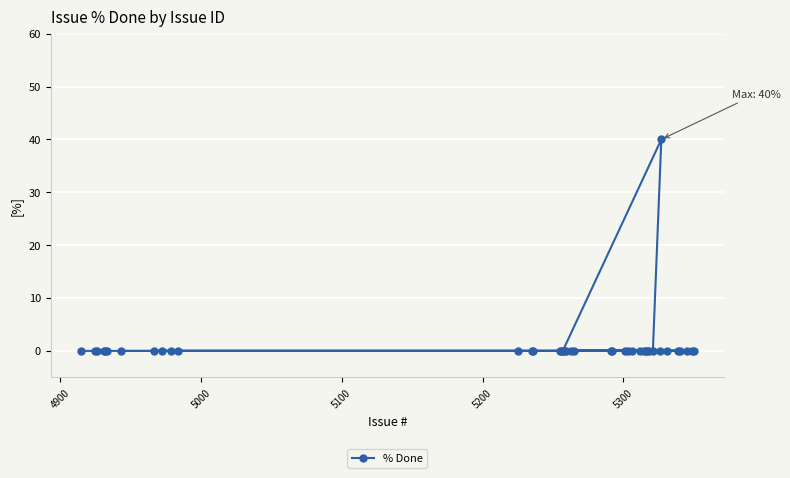

True or false: the data has more than 1 interior local peaks.

False